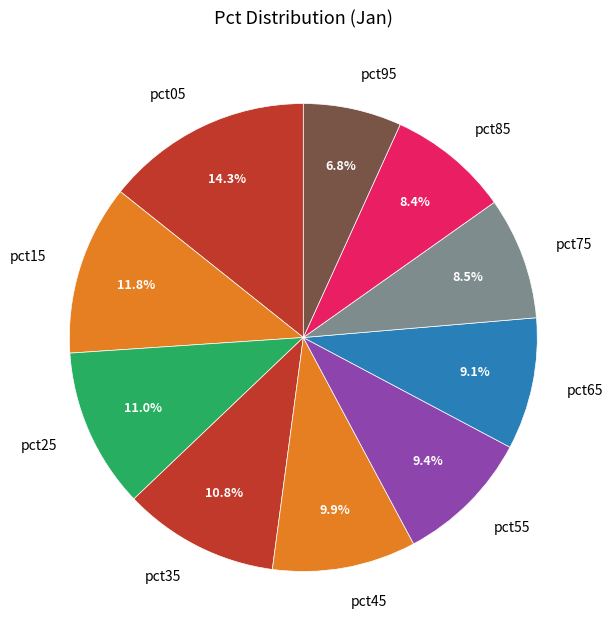

Do pct05 and pct85 together represent more than half of the pie?

No